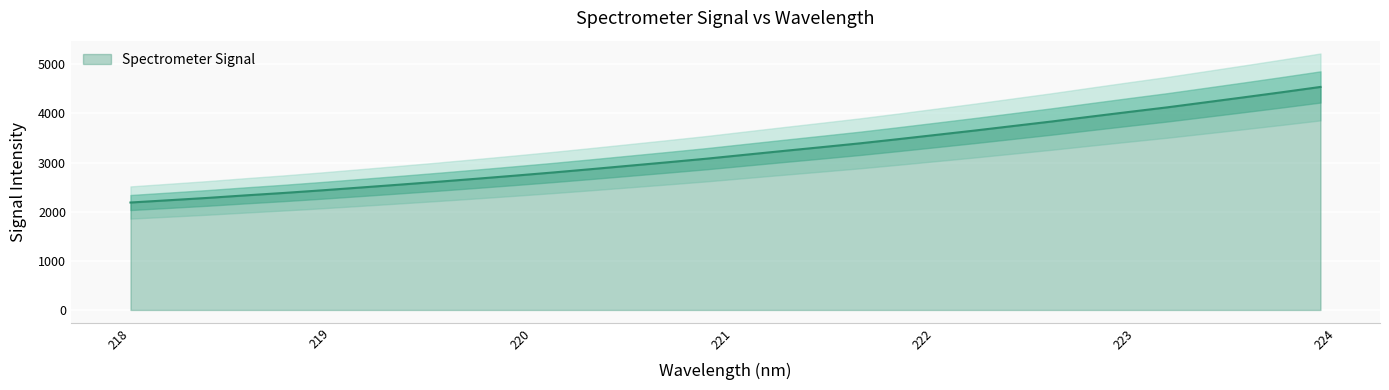

How many data points are less than 3157?

16